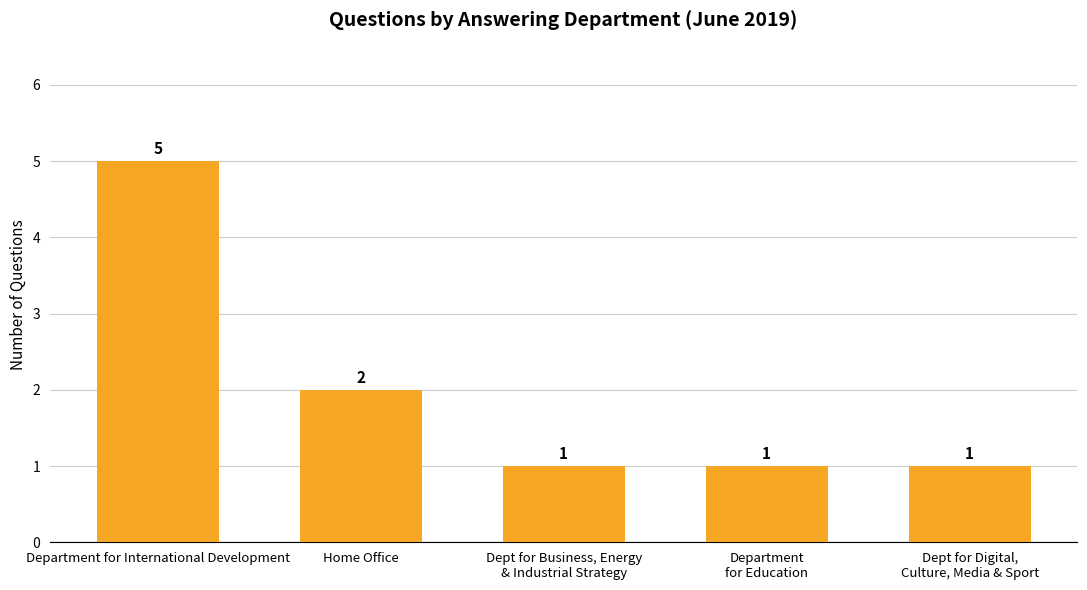

At which label is the value closest to 3?

Home Office